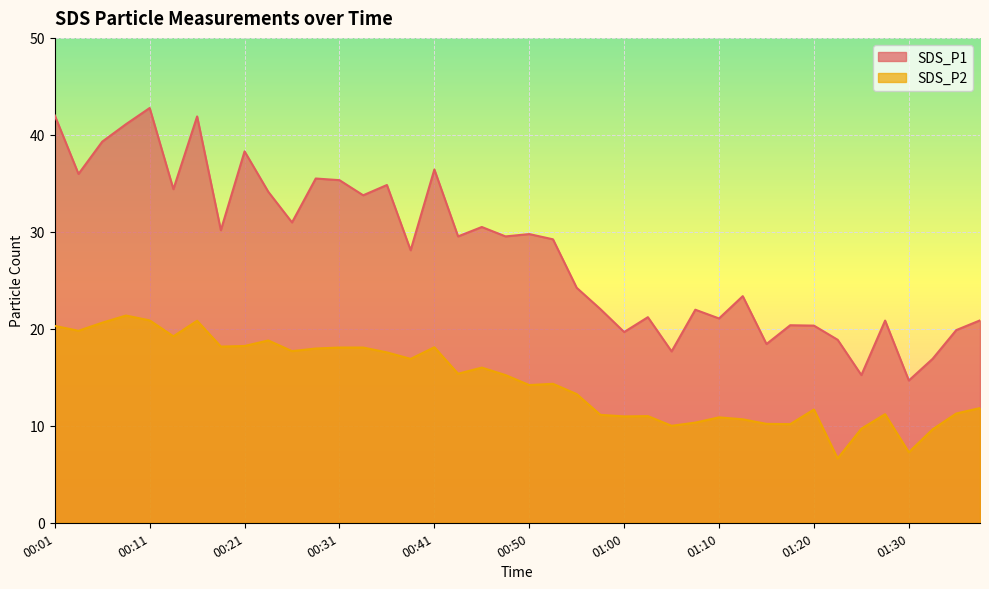

Where is SDS_P1 nearest to the value 28?

00:38